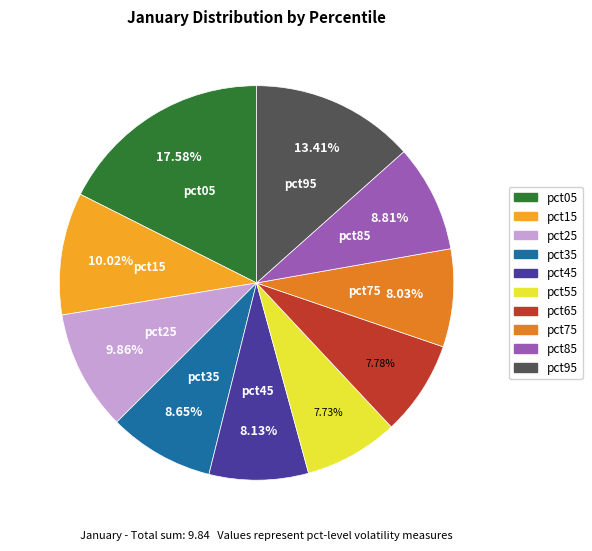

To the nearest percent, what is the combined percentage of pct05 and pct65?

25%